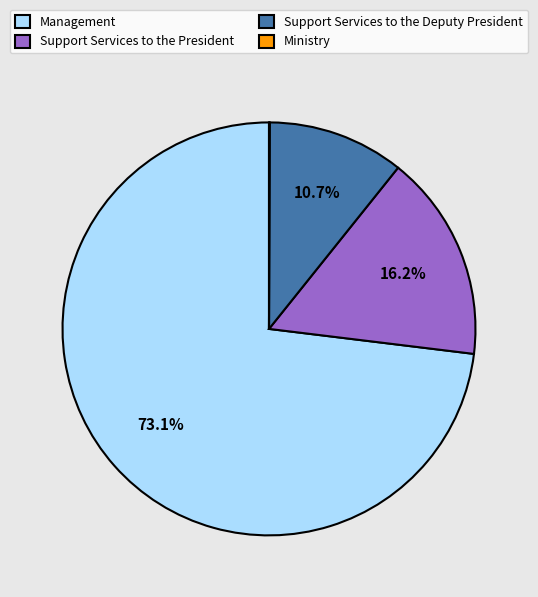

Combined, do Support Services to the Deputy President and Support Services to the President account for over 50%?

No